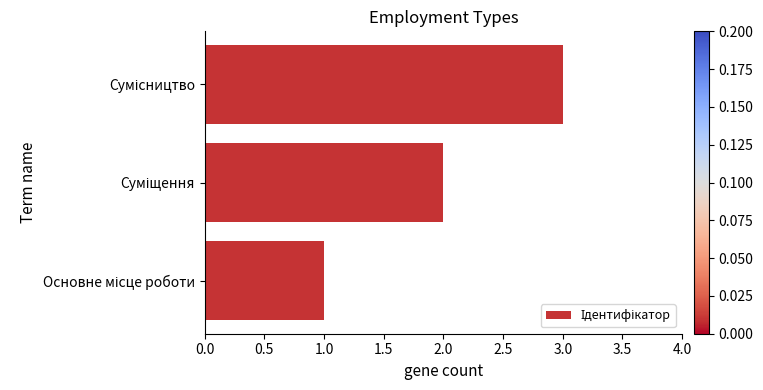

What is the sum of all values?

6